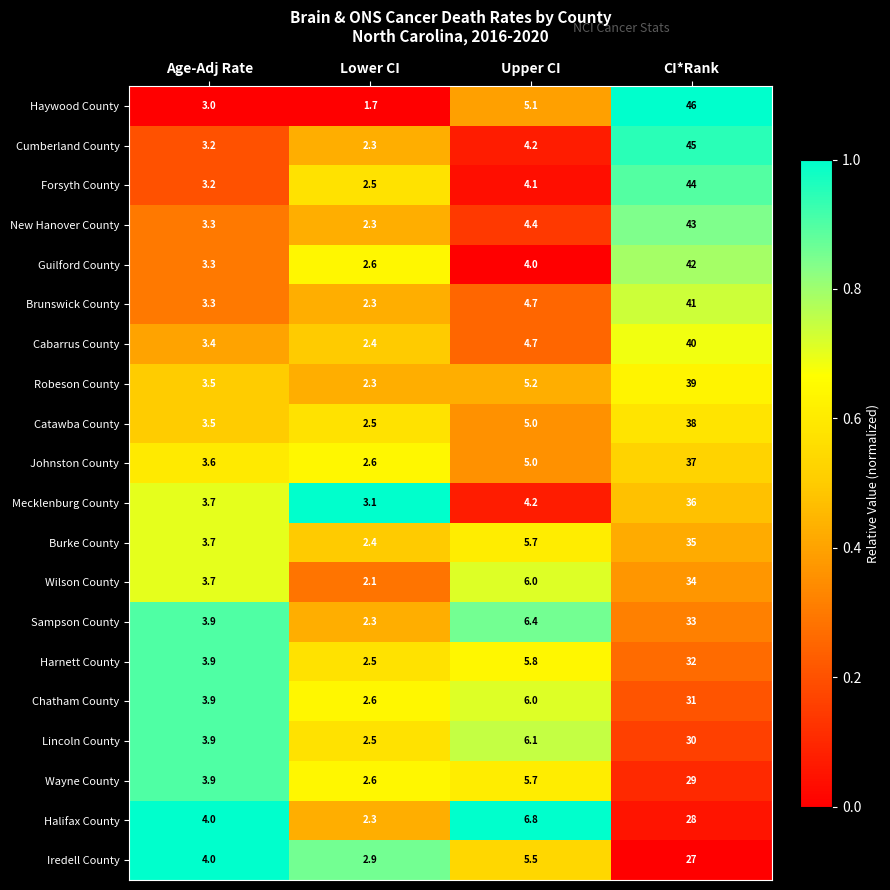

True or false: Forsyth County has a value of 44.0 at CI*Rank.

True